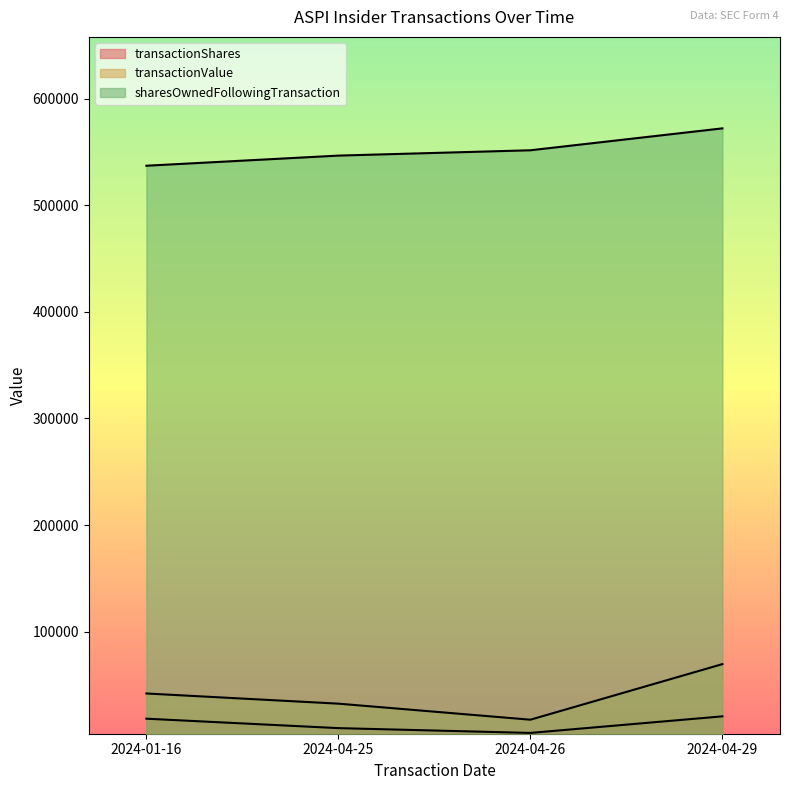

Does the chart have visible grid lines?

No